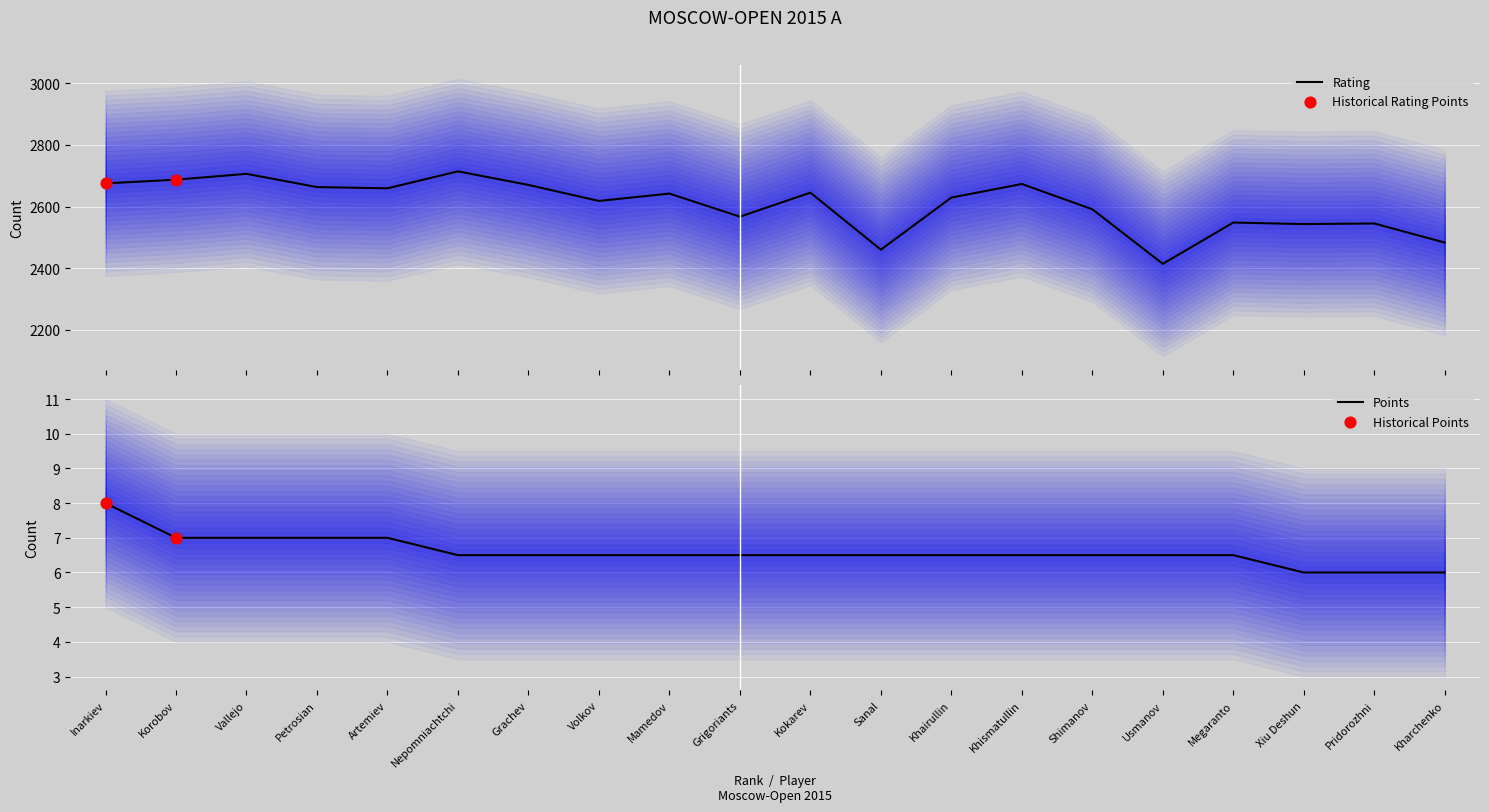

Which series reaches the maximum Y coordinate?

Rating